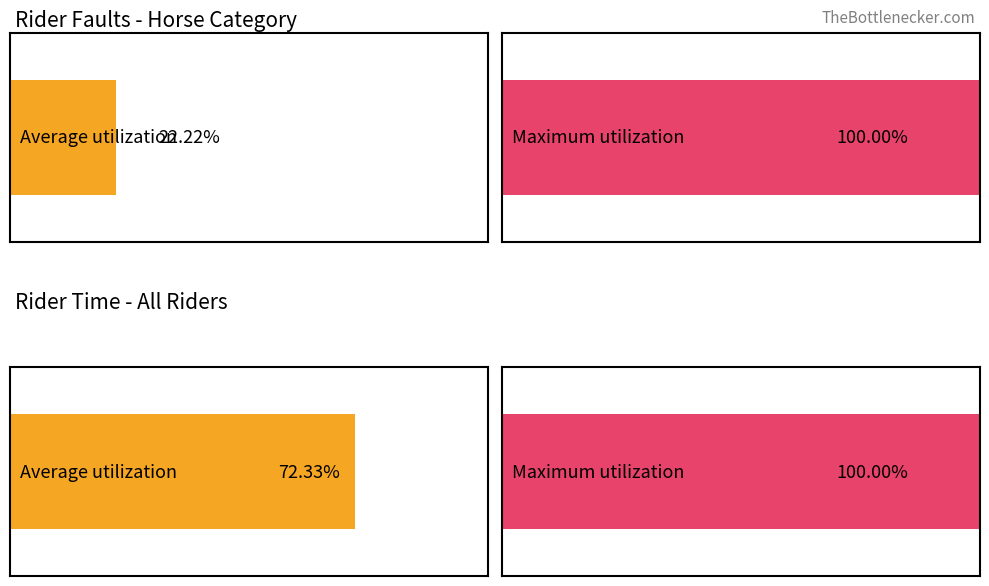

How many bars are there in each group?

2